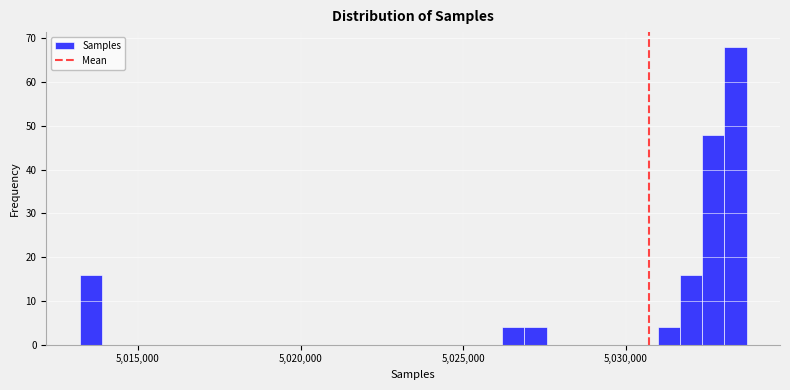

Around what value on the x-axis is the tallest bar? Give the approximate position of its centre, as read against the axis.

5033500